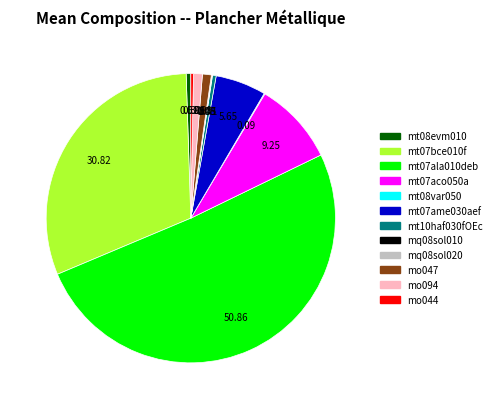

Which slice represents more than half of the pie?

mt07ala010deb (kg)